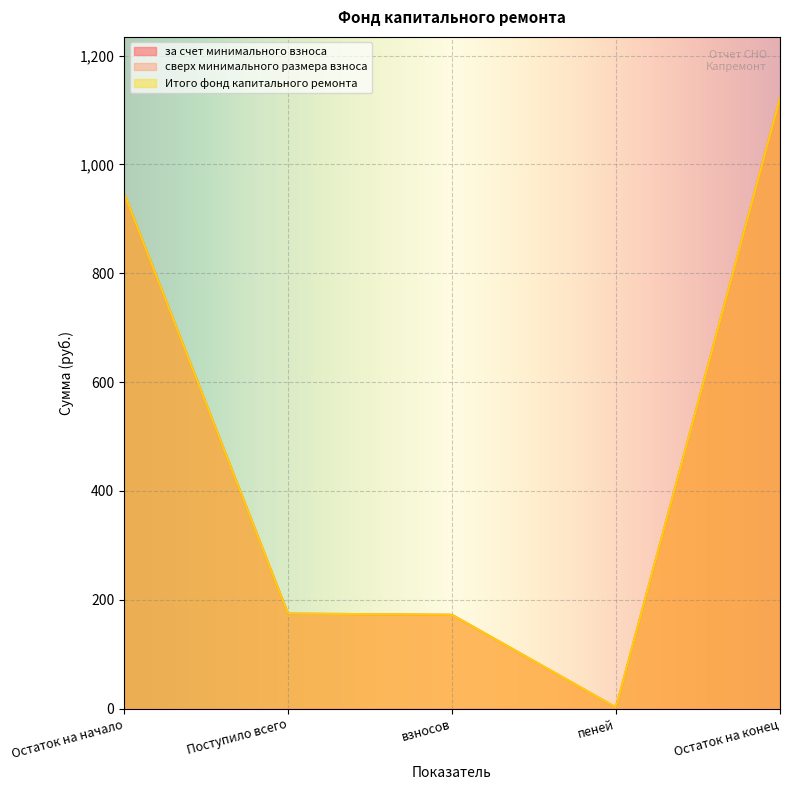

In за счет минимального взноса, how many points are lower than both neighbors (excluding endpoints)?

1